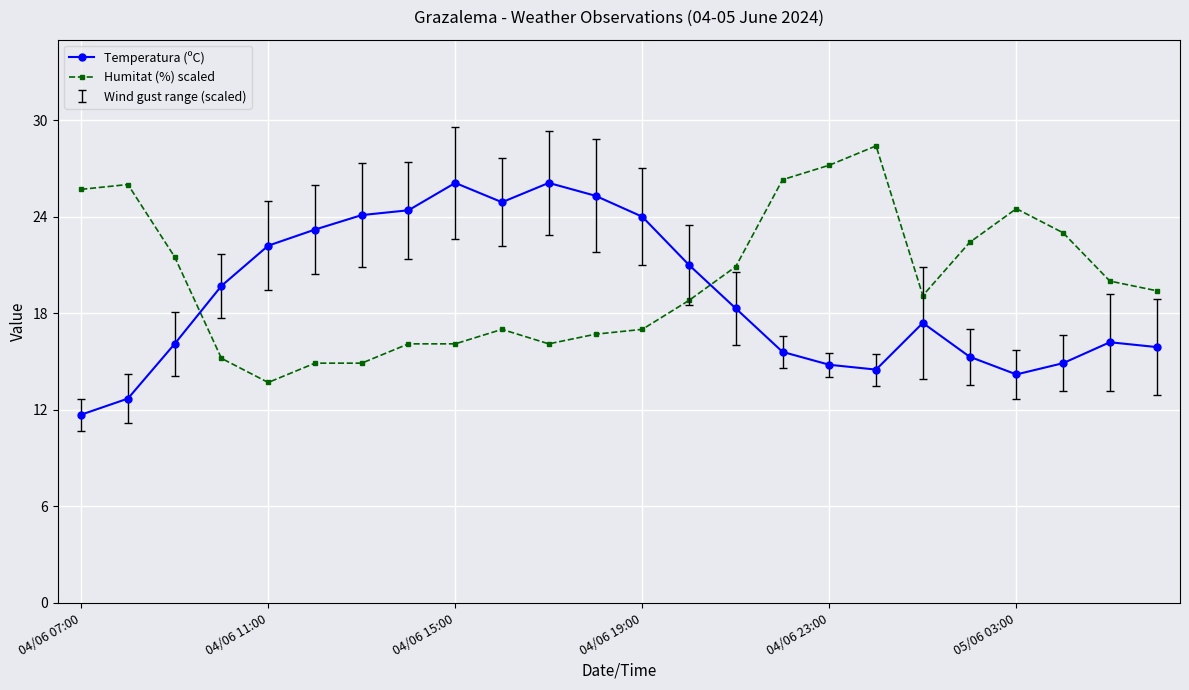

What is the highest value of the Temperatura (ºC) series?

26.1